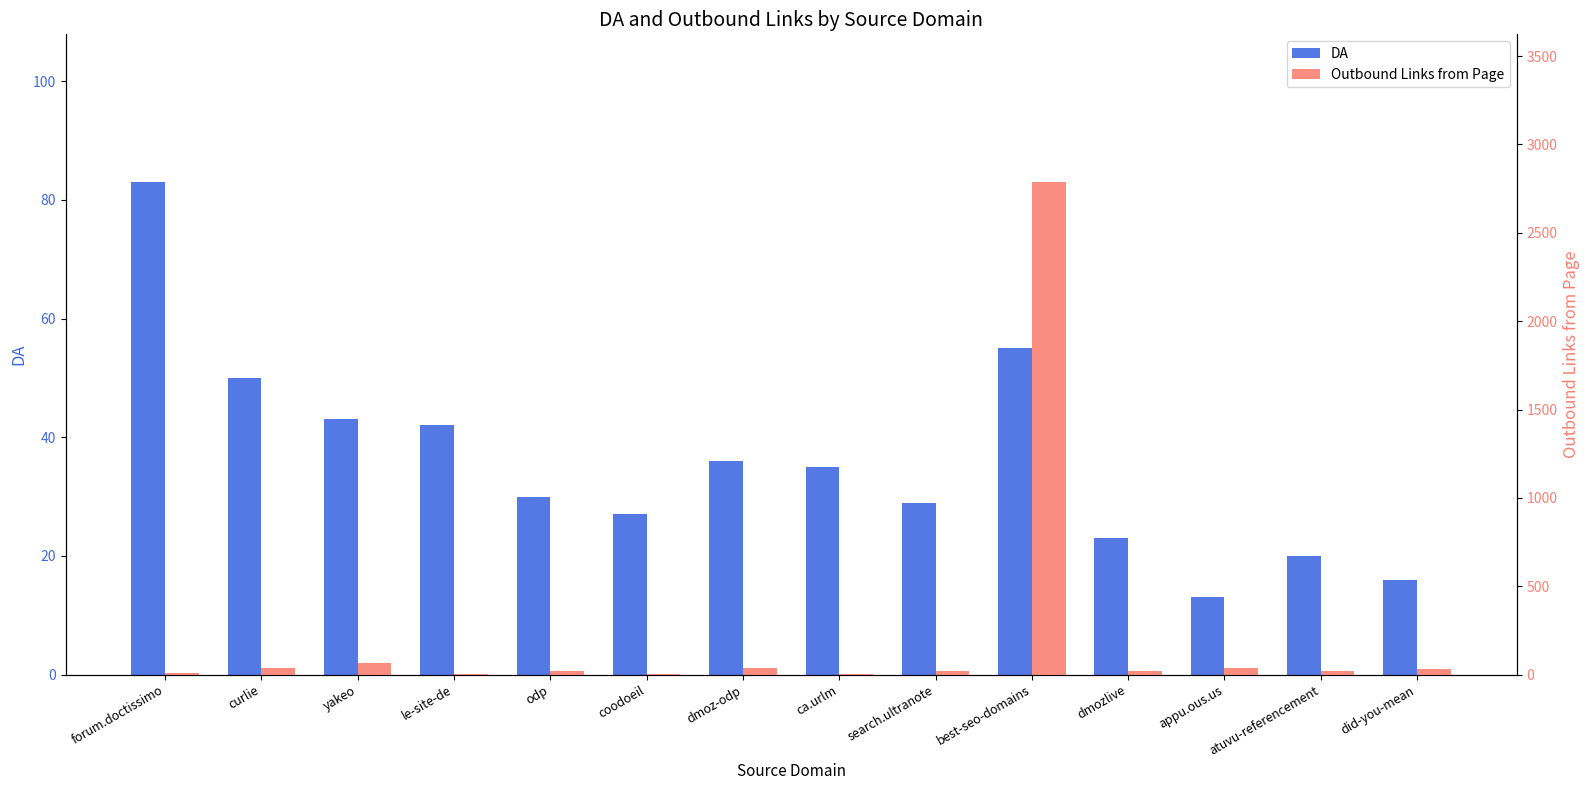

Reading left to right, list all the values displayed in this chart.

DA: 83	50	43	42	30	27	36	35	29	55	23	13	20	16
Outbound Links from Page: 10	36	68	3	18	5	38	1	18	2787	21	38	20	30